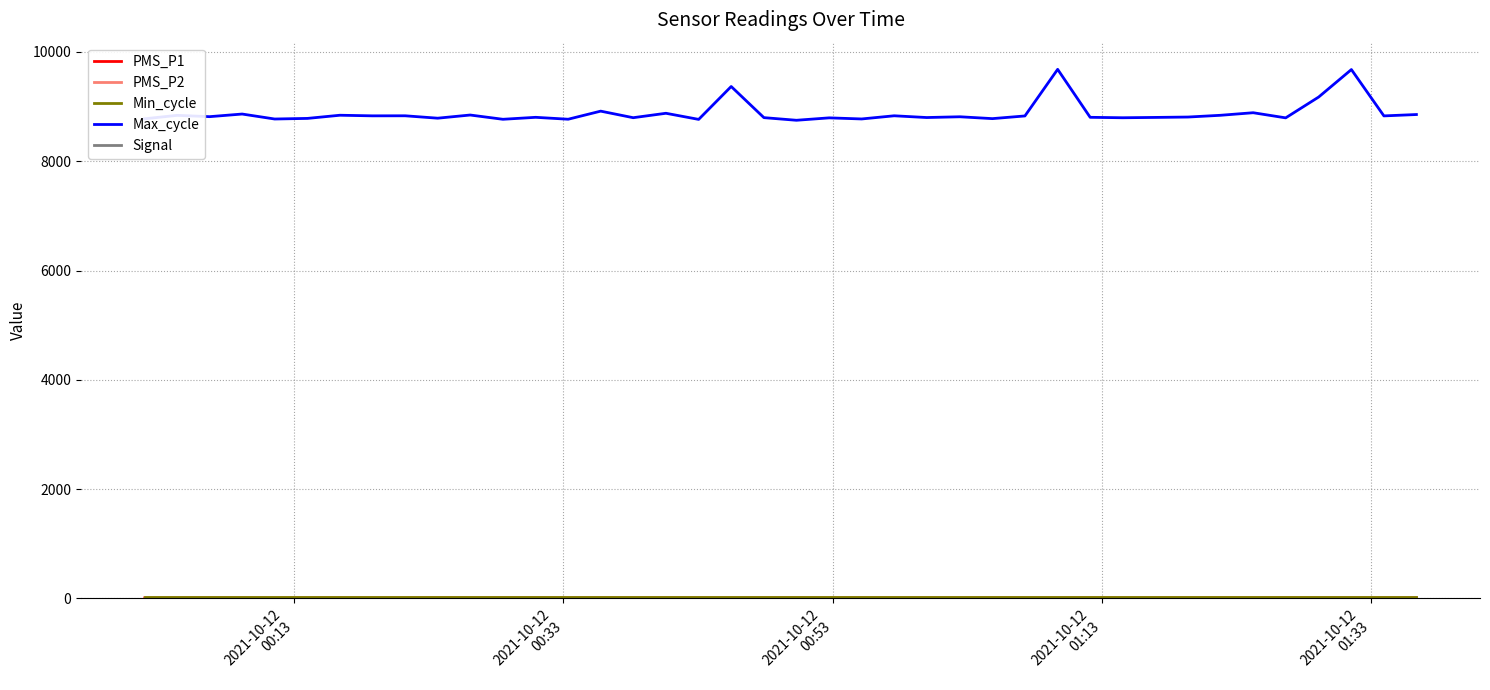

Which series has the largest total across all categories?

Max_cycle